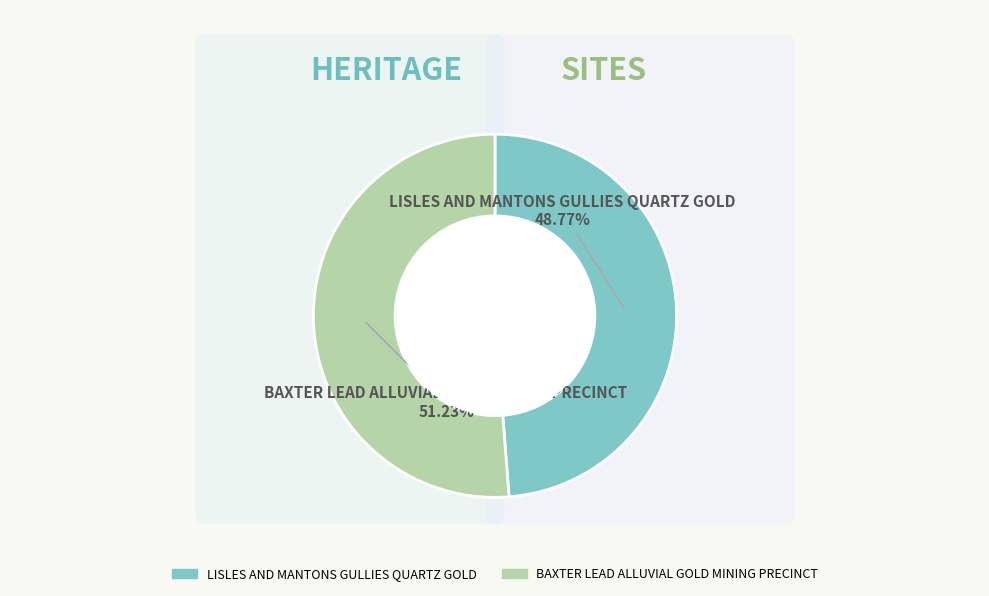

Count the number of slices in the pie.

2